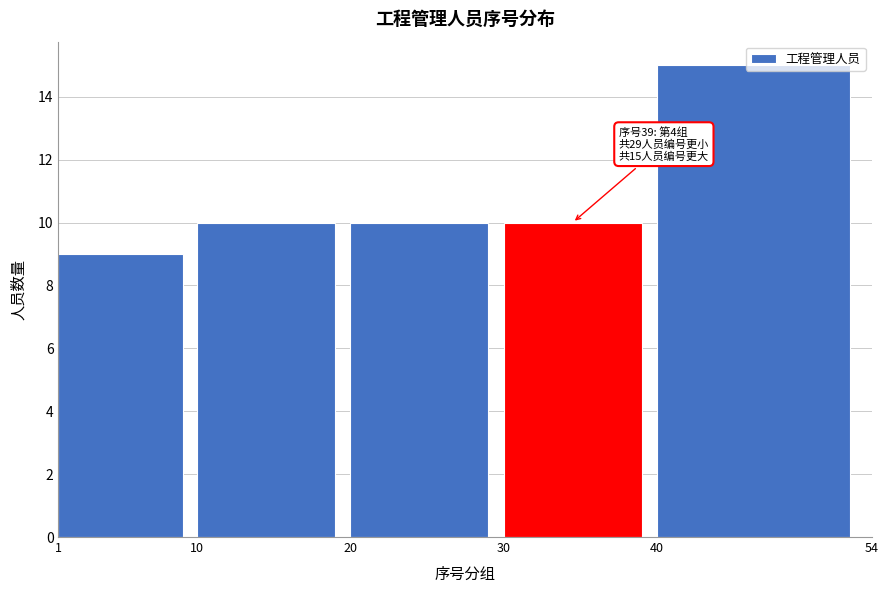

Over which range of the x-axis is the bar tallest?

40 to 54